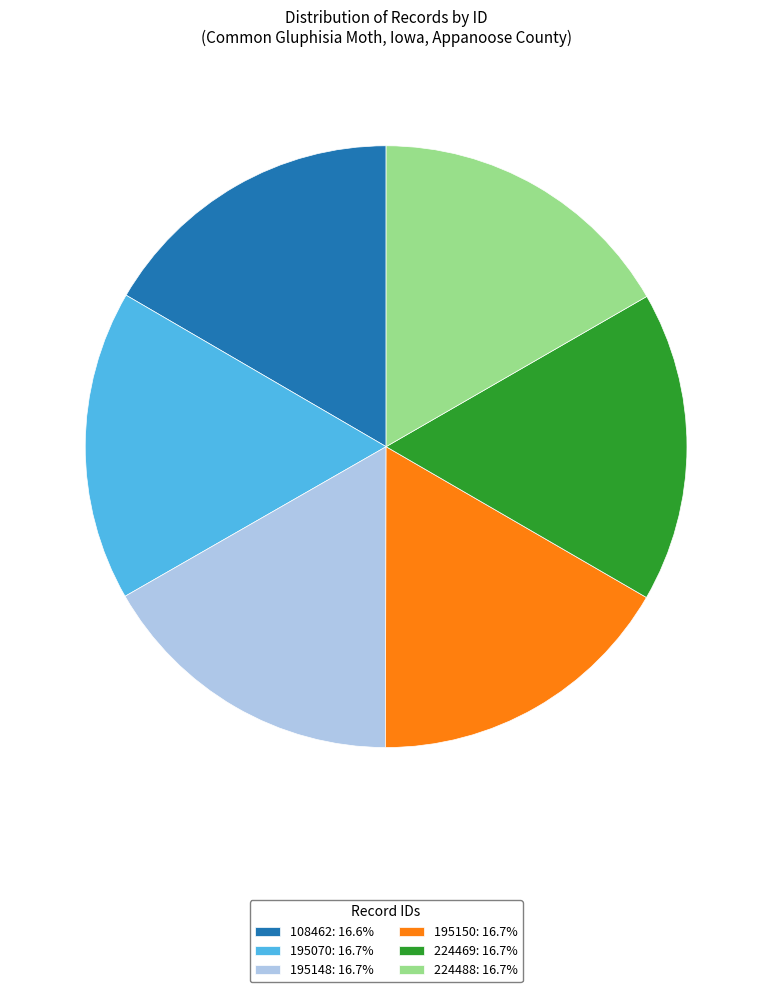

Do 224488: 16.7% and 195070: 16.7% together represent more than half of the pie?

No